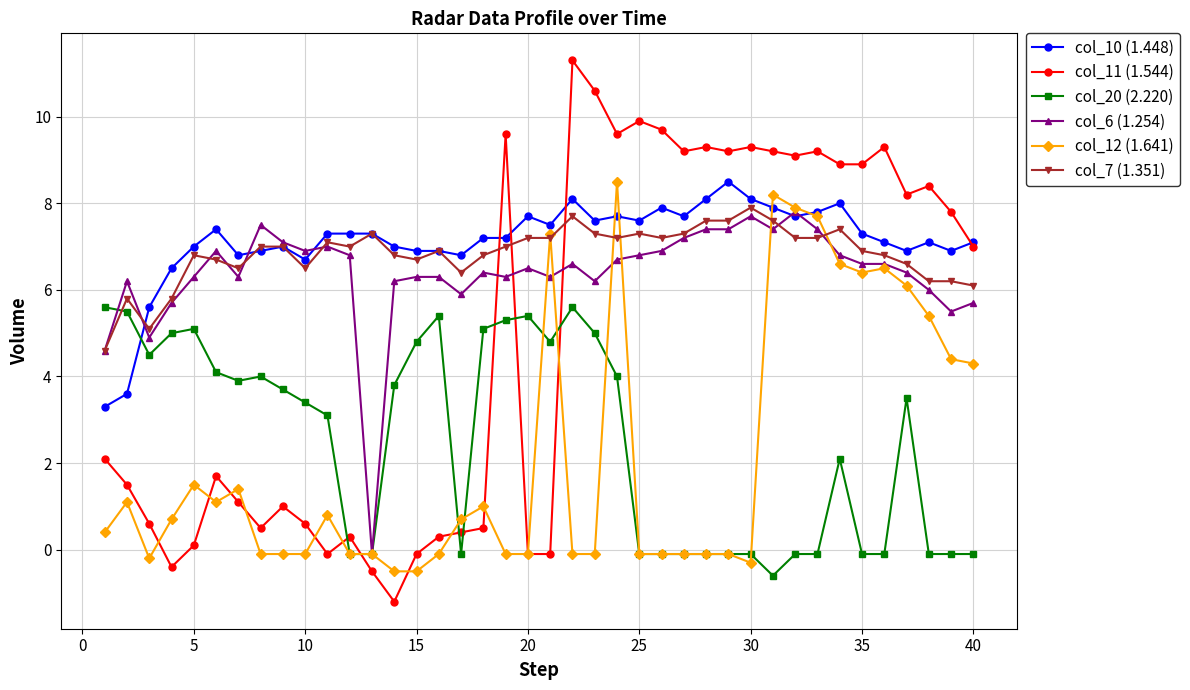

True or false: col_10 (1.448) has more than 2 interior local peaks.

True